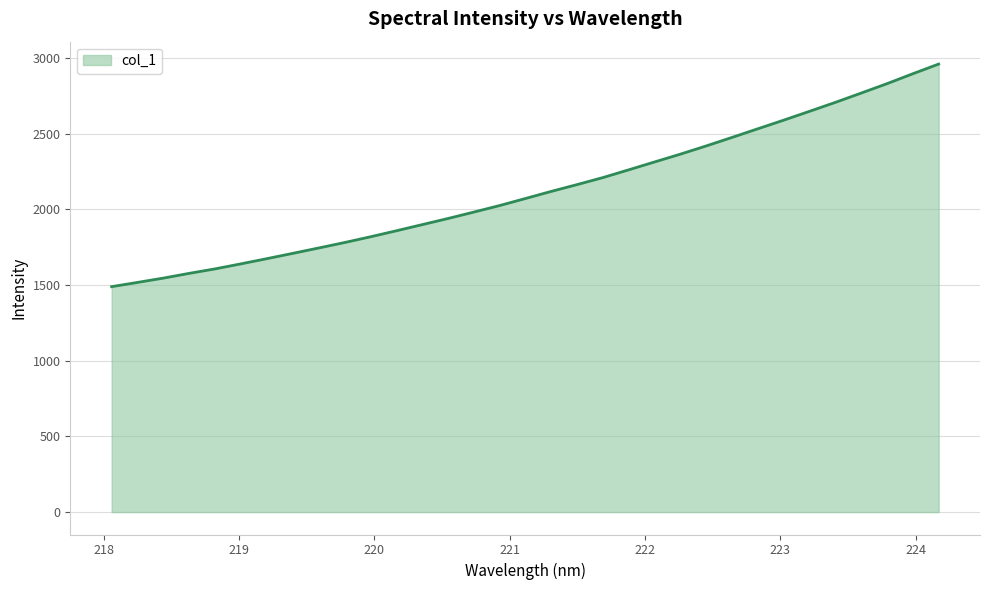

What is the difference between the maximum and minimum values?

1471.0